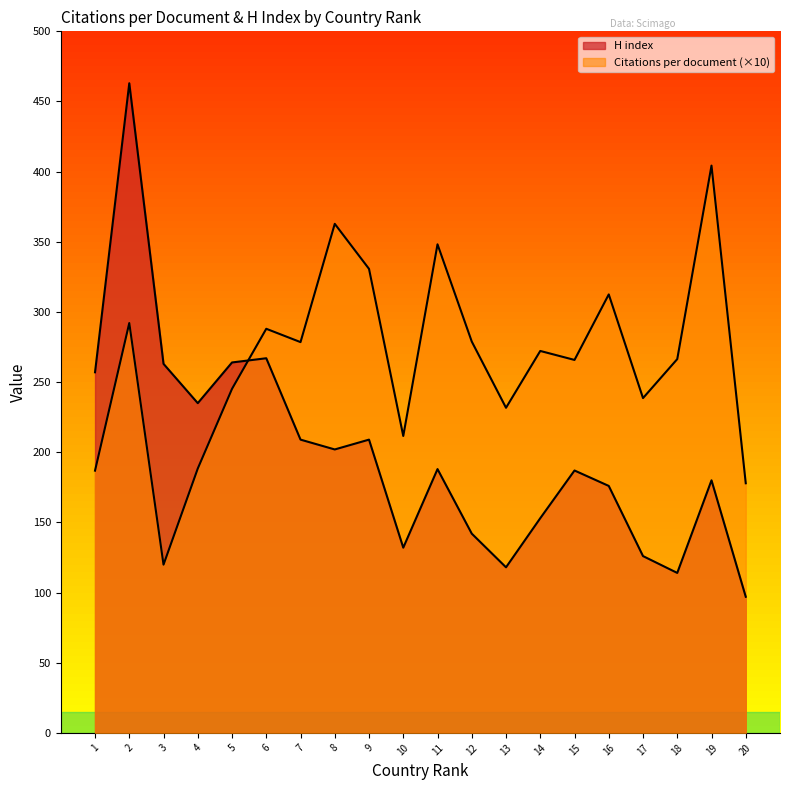

Which series ends up on top after the final intersection of Citations per document and H index?

Citations per document